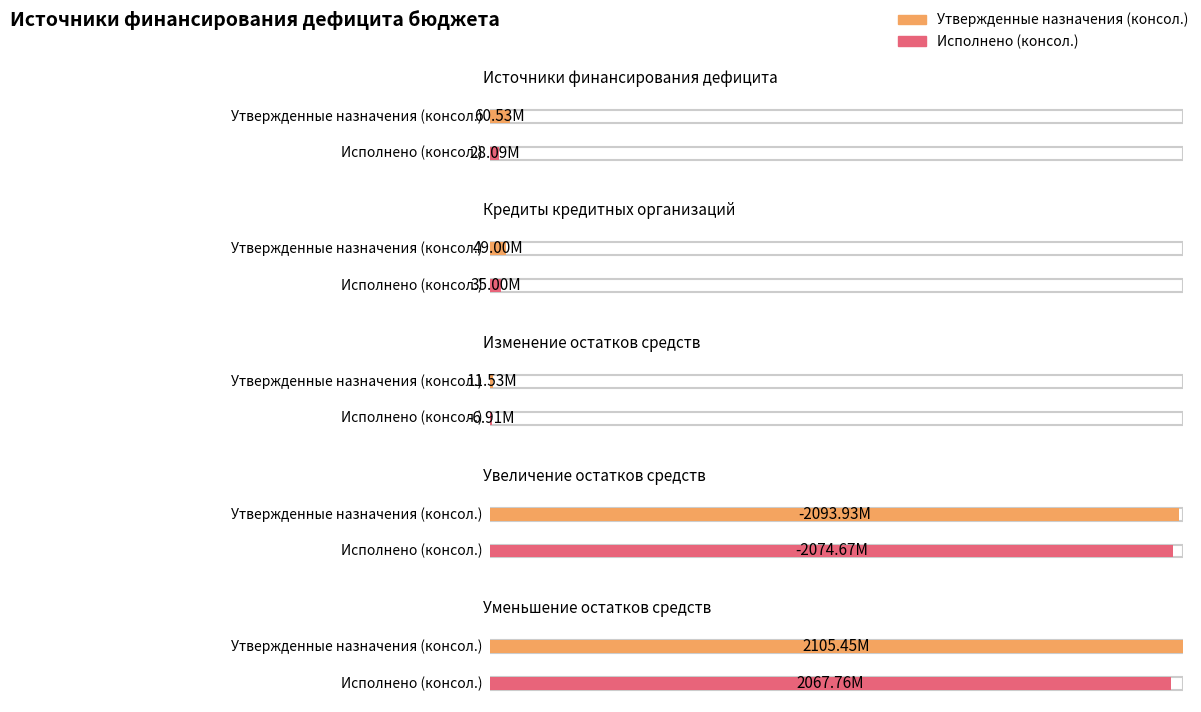

Which series has the widest spread of values?

Утвержденные назначения (консол.)